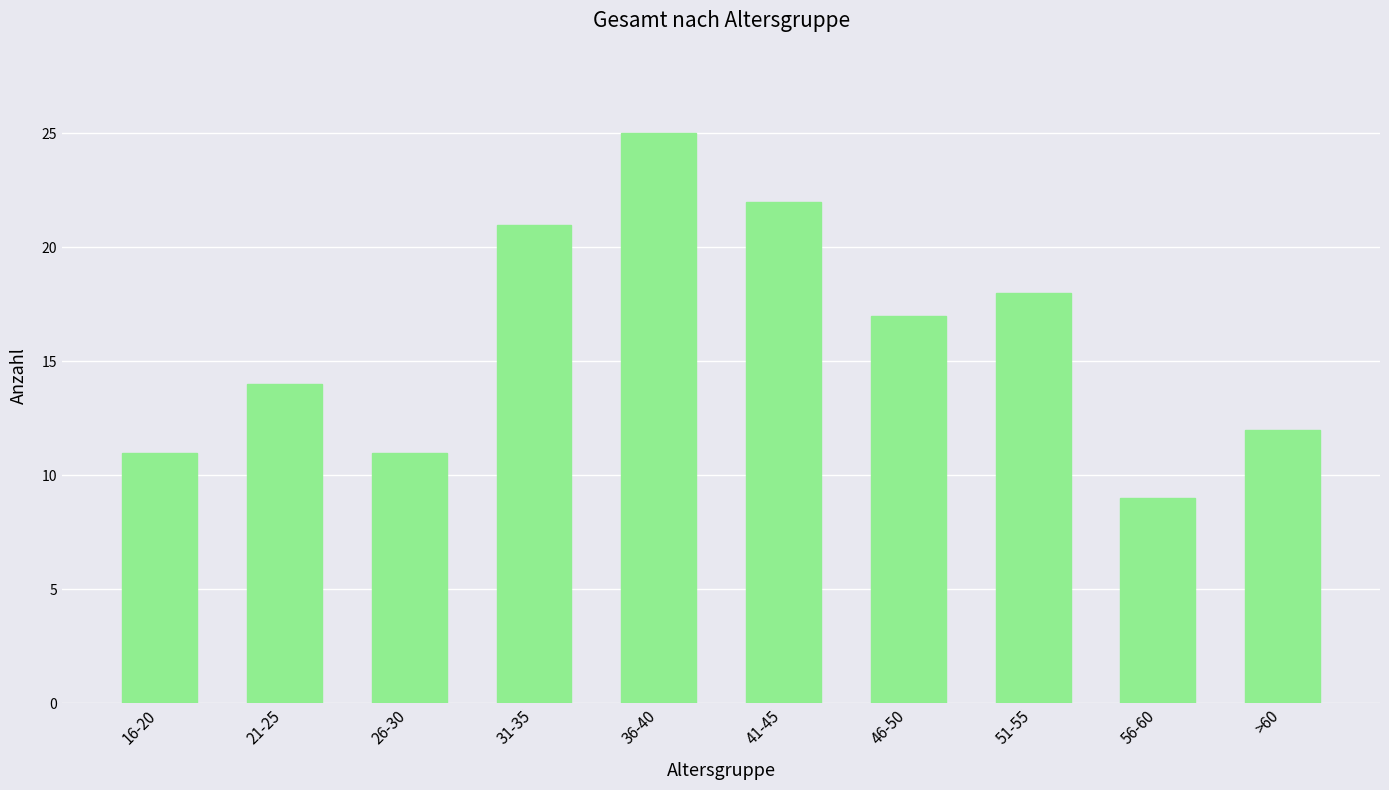

How many categories are shown in the chart?

10